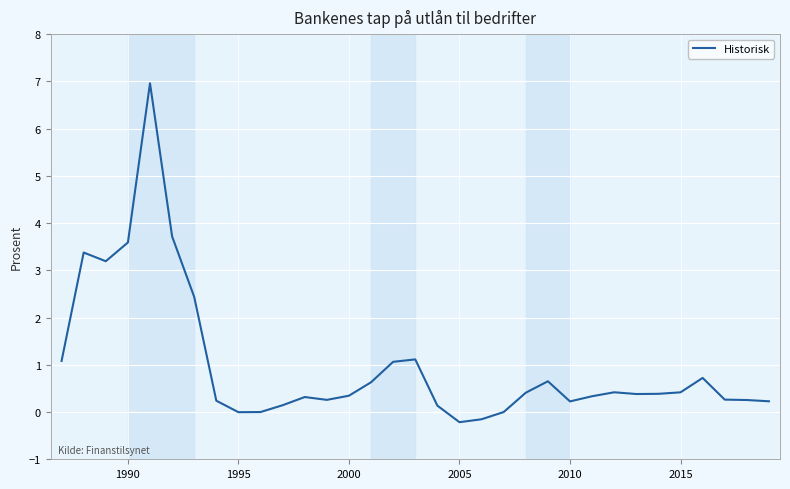

What is the maximum value shown in the chart?

7.0